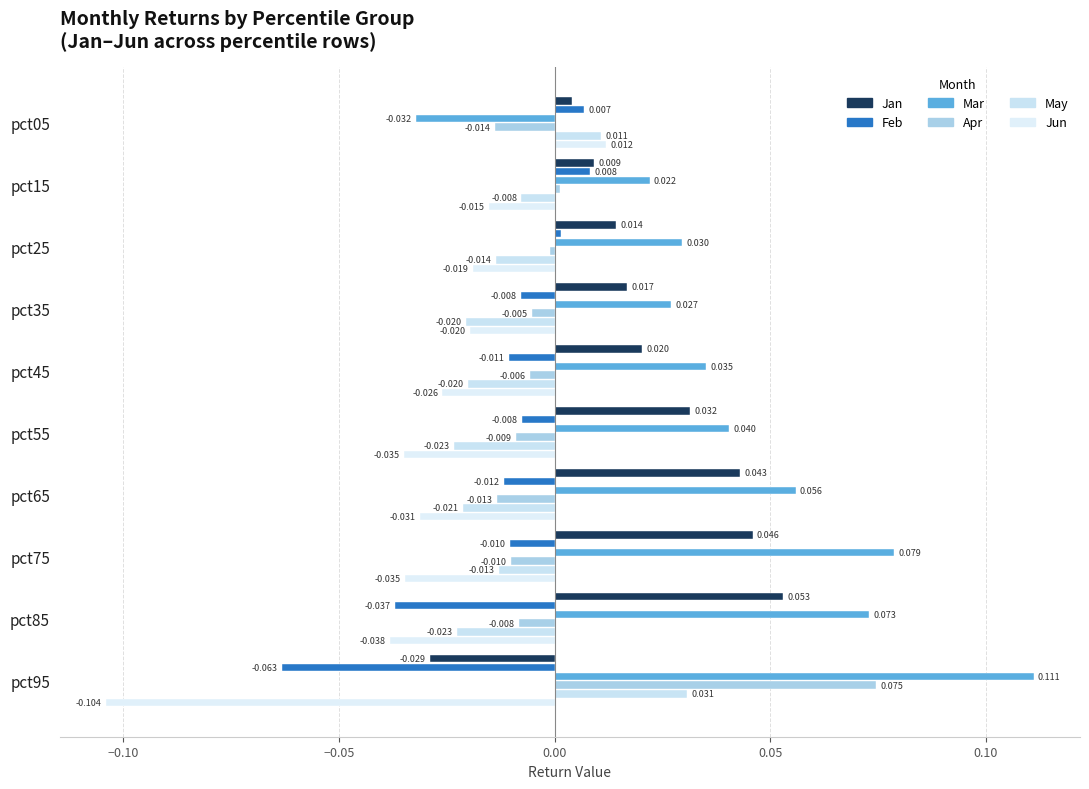

At which label does Jun reach its minimum?

pct95